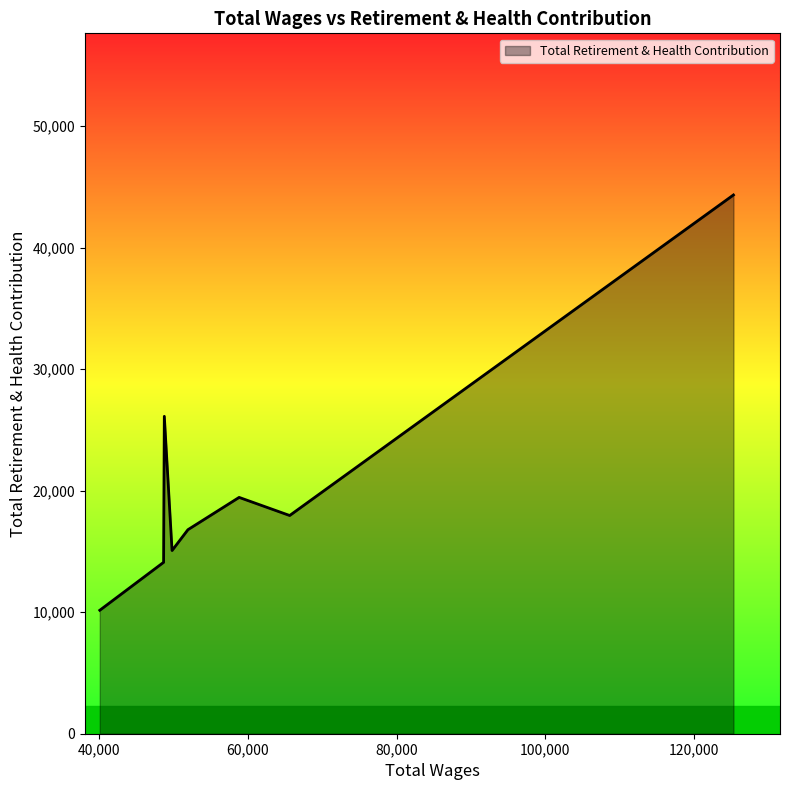

What is the maximum value shown in the chart?

44327